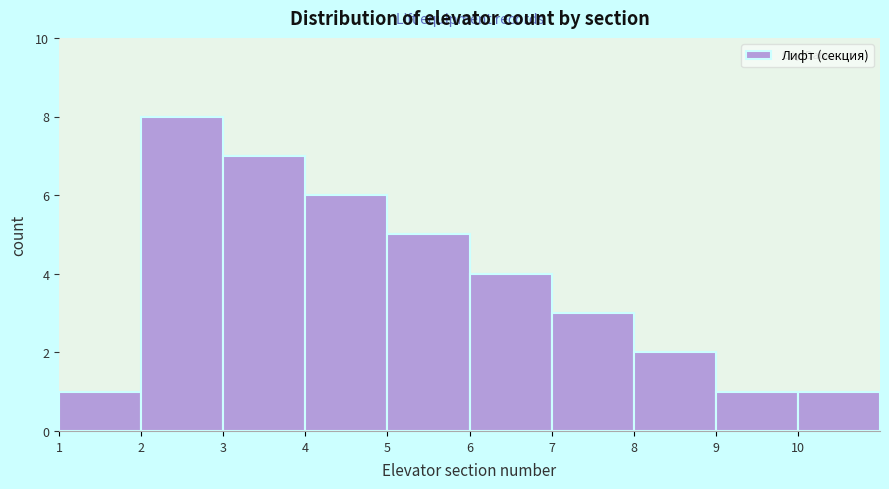

Over which range of the x-axis is the bar tallest?

2 to 3